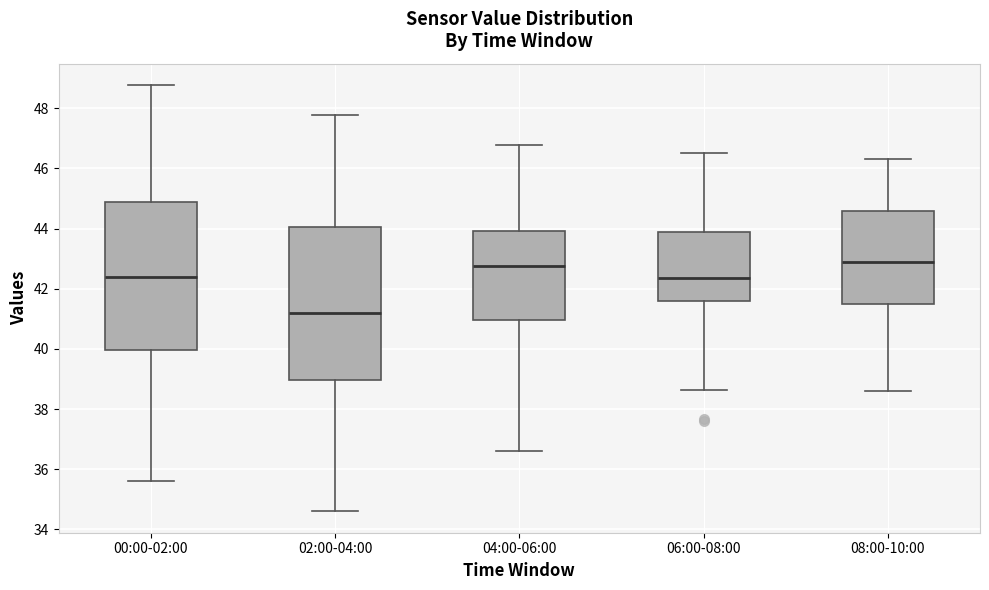

Reading left to right, transcribe this box plot: for each box, give where its median line is, the range the box spans, and where its two whiskers end, as read against the y-axis. The values are not printed on the chart, so give them approximately, as read against the axis.

00:00-02:00: median 42.4, box 40.0 to 44.8, whiskers 35.6 to 48.8
02:00-04:00: median 41.2, box 39.0 to 44.0, whiskers 34.6 to 47.8
04:00-06:00: median 42.8, box 41.0 to 44.0, whiskers 36.6 to 46.8
06:00-08:00: median 42.4, box 41.6 to 43.8, whiskers 38.6 to 46.6
08:00-10:00: median 43.0, box 41.4 to 44.6, whiskers 38.6 to 46.4